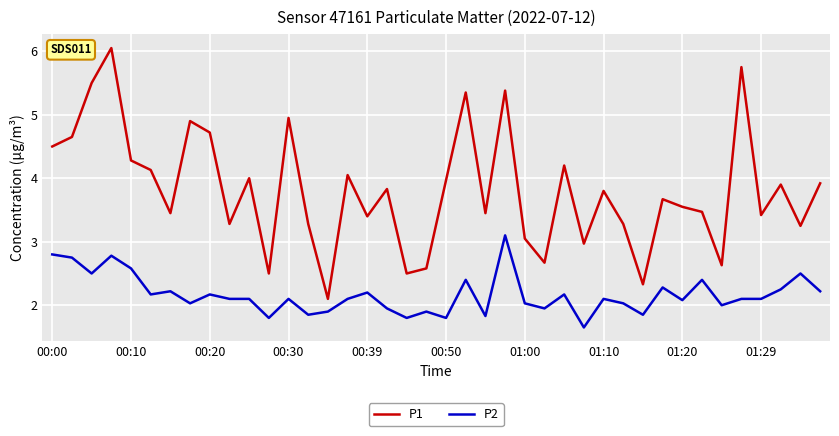

How many lines are shown in the chart?

2